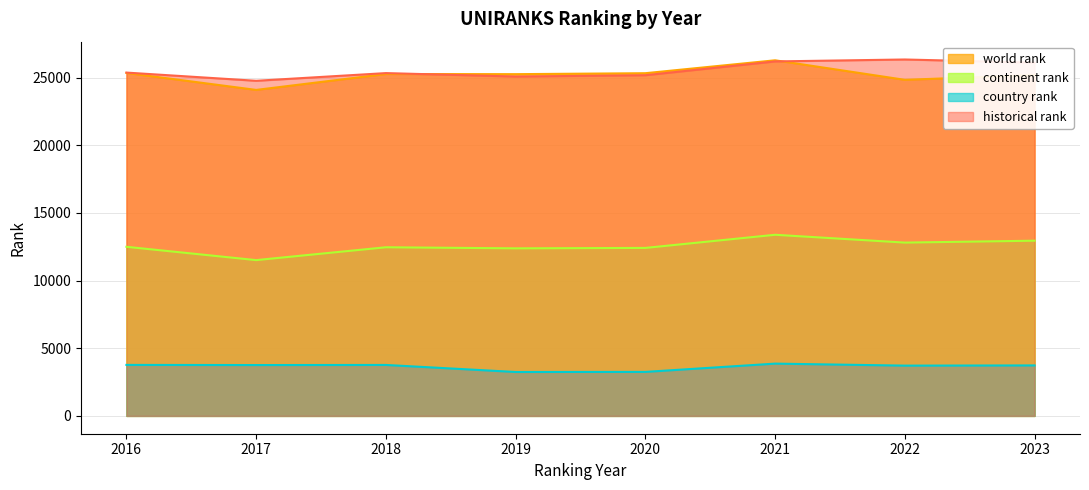

What are all the series names shown in the legend?

world rank, continent rank, country rank, historical rank